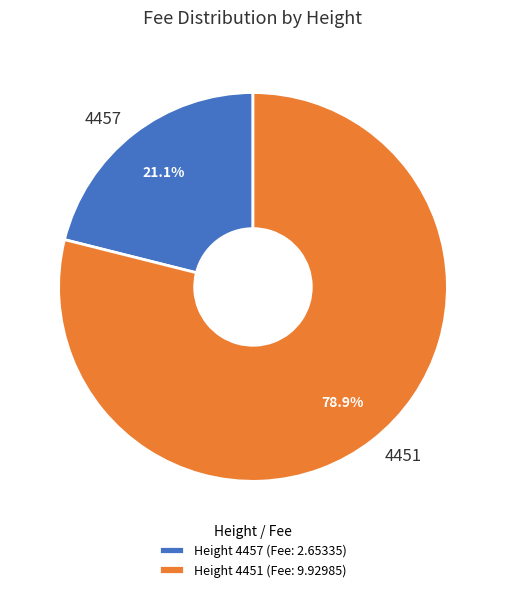

How many slices are in this pie chart?

2